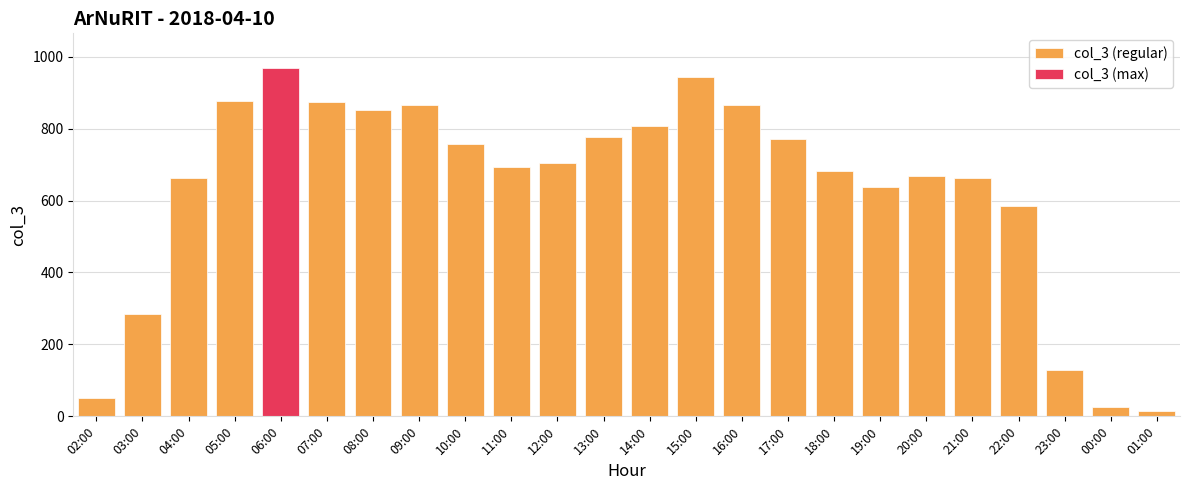

Does the chart contain stacked bars?

No